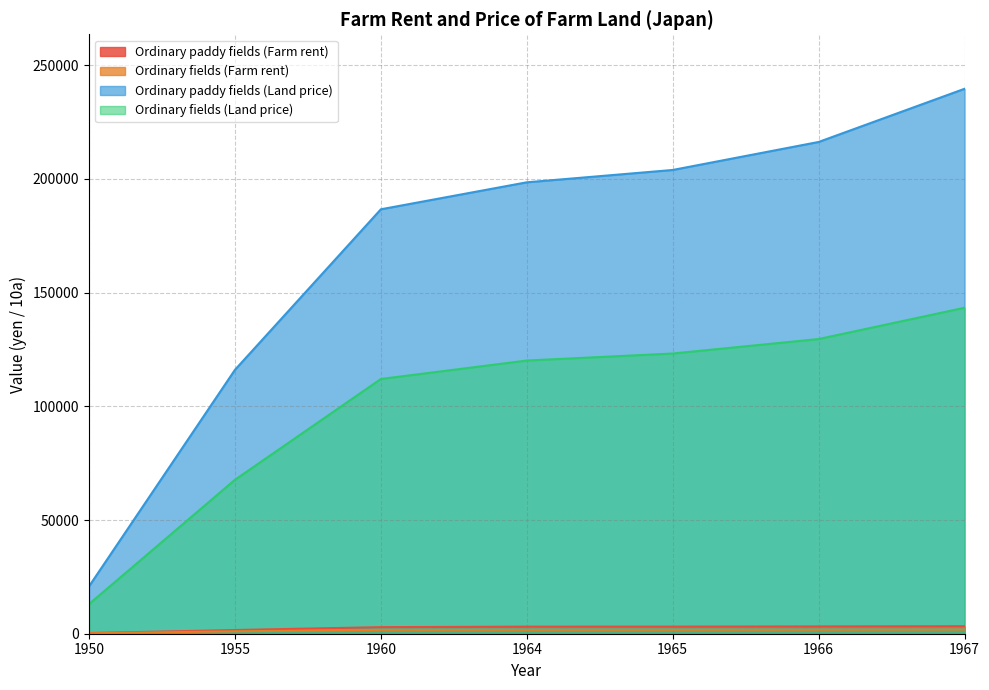

True or false: Ordinary fields (Land price) has a value of 13032 at 1950.

True